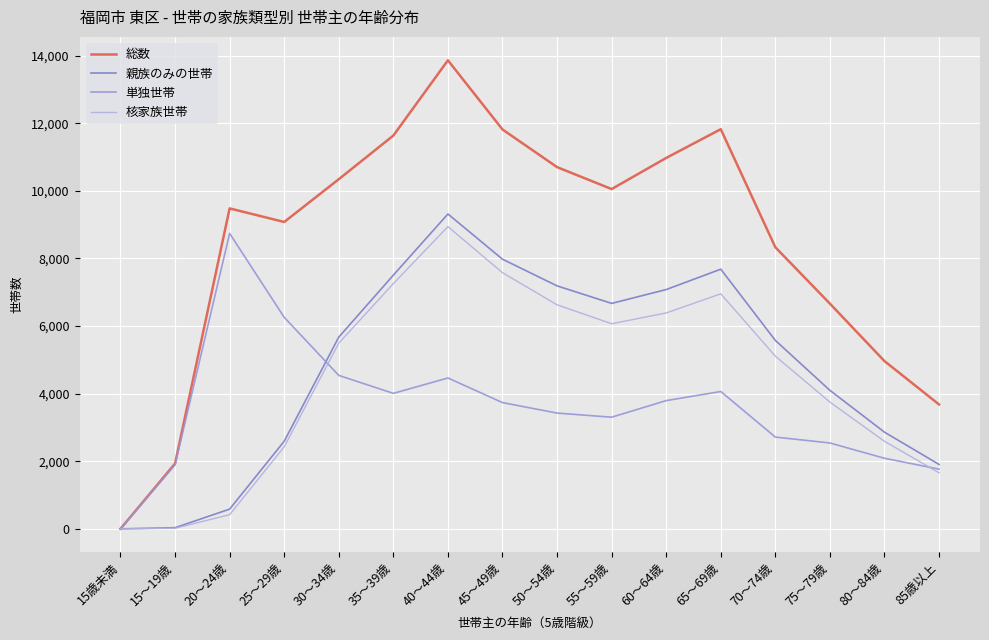

At which category does 単独世帯 reach its first local valley?

35～39歳